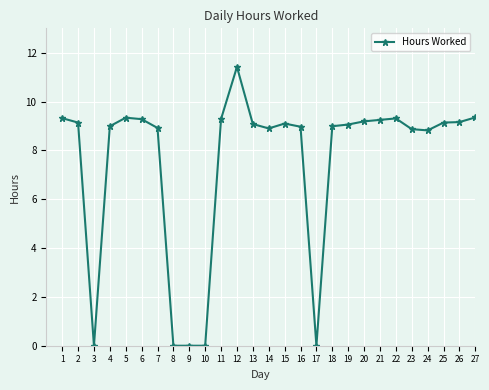

What is the approximate value at 25?

9.1